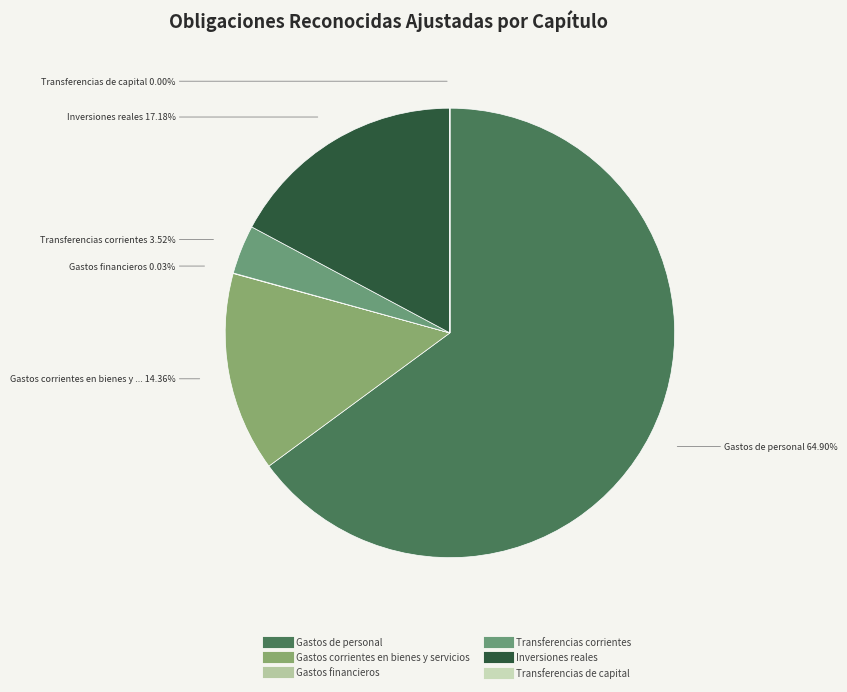

How many slices are in this pie chart?

6